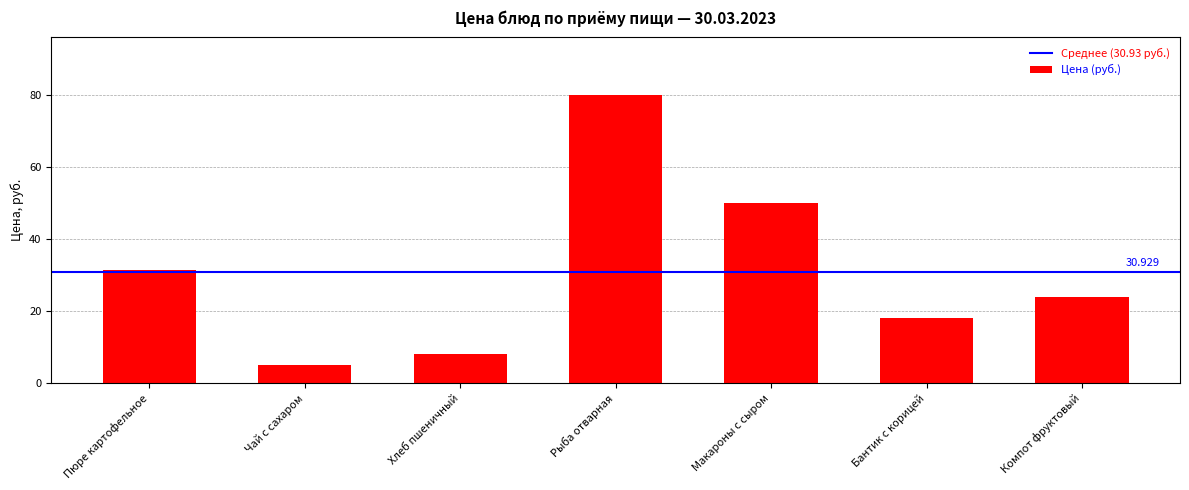

What is the sum of all values?

216.5